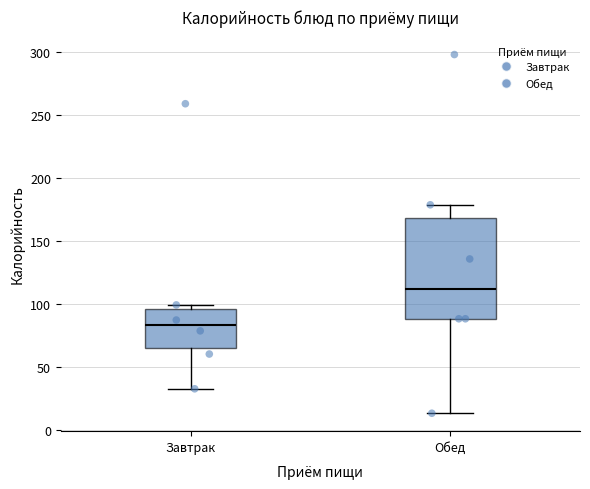

Where is the lower edge of the box for Завтрак on the y-axis? The values are not printed on the chart, so give them approximately, as read against the axis.

65